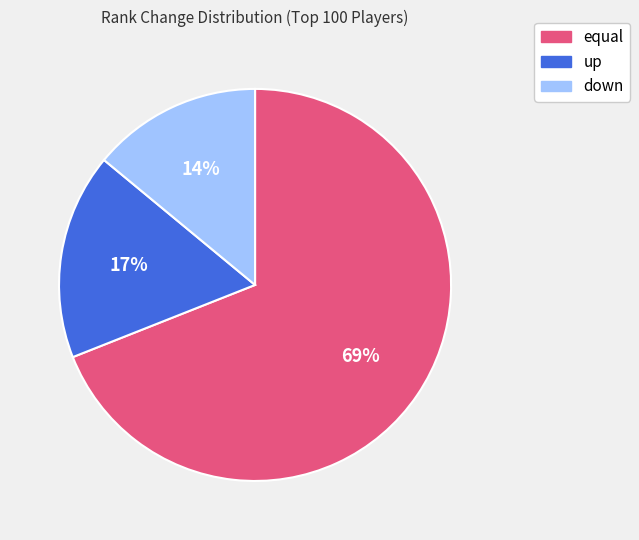

How many segments does this pie chart have?

3